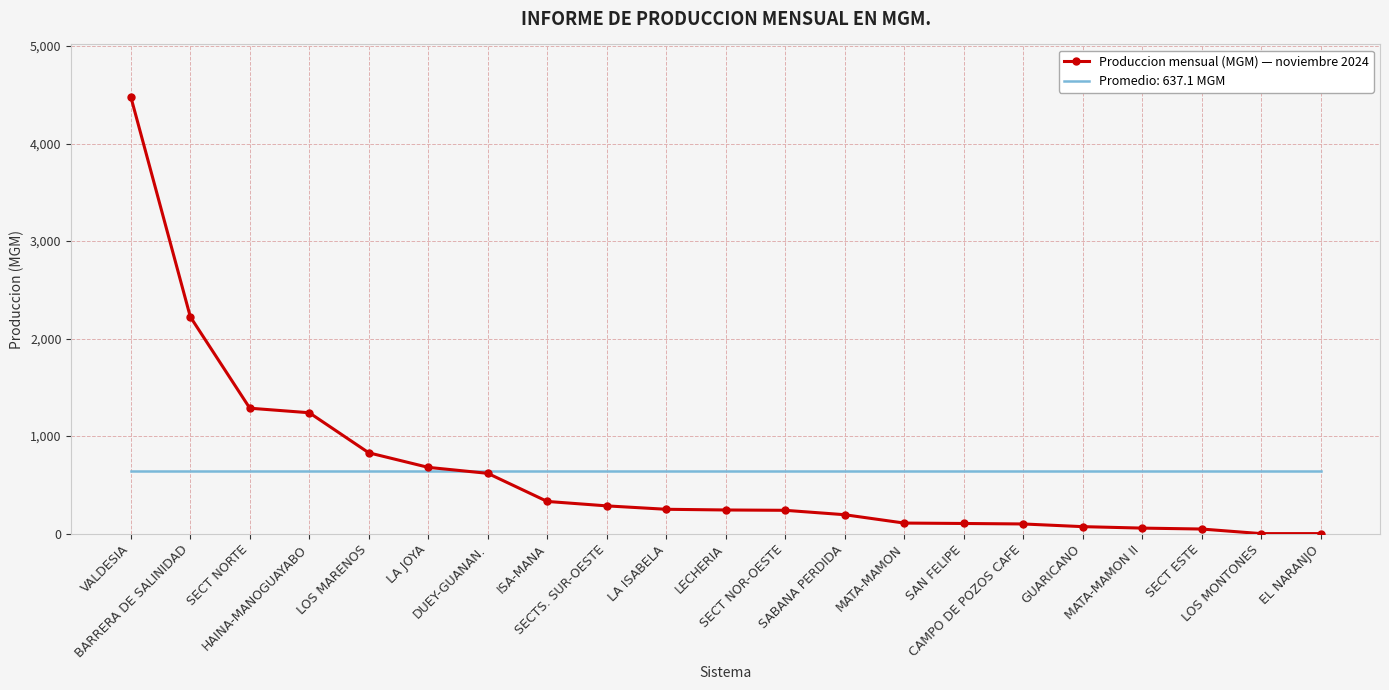

Which series has the largest range (max minus min)?

Produccion mensual (MGM) — noviembre 2024